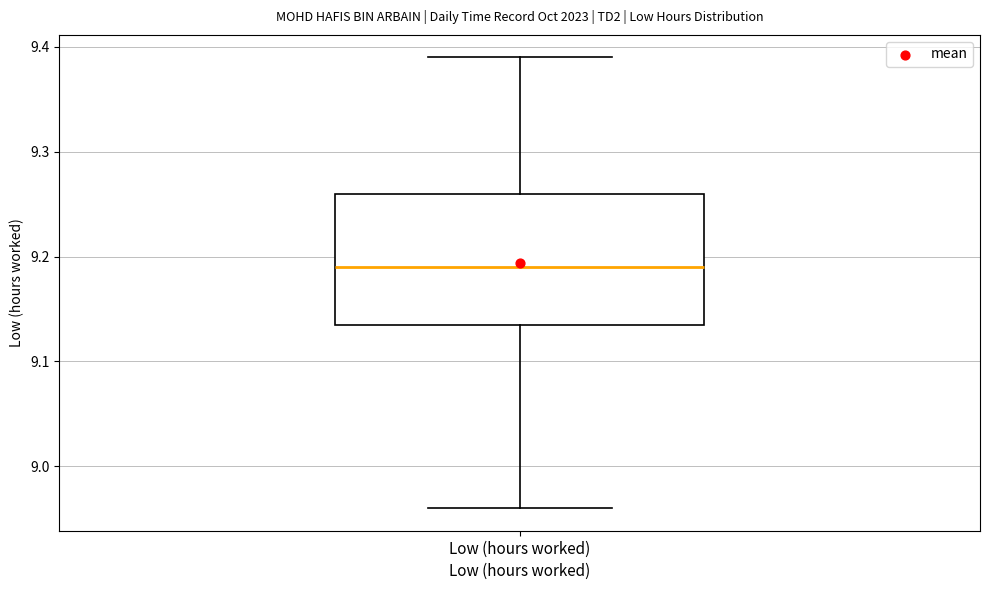

Transcribe this box plot: give where the median line is, the range the box spans, and where the two whiskers end, as read against the y-axis. The values are not printed on the chart, so give them approximately, as read against the axis.

median 9.19, box 9.14 to 9.26, whiskers 8.96 to 9.39